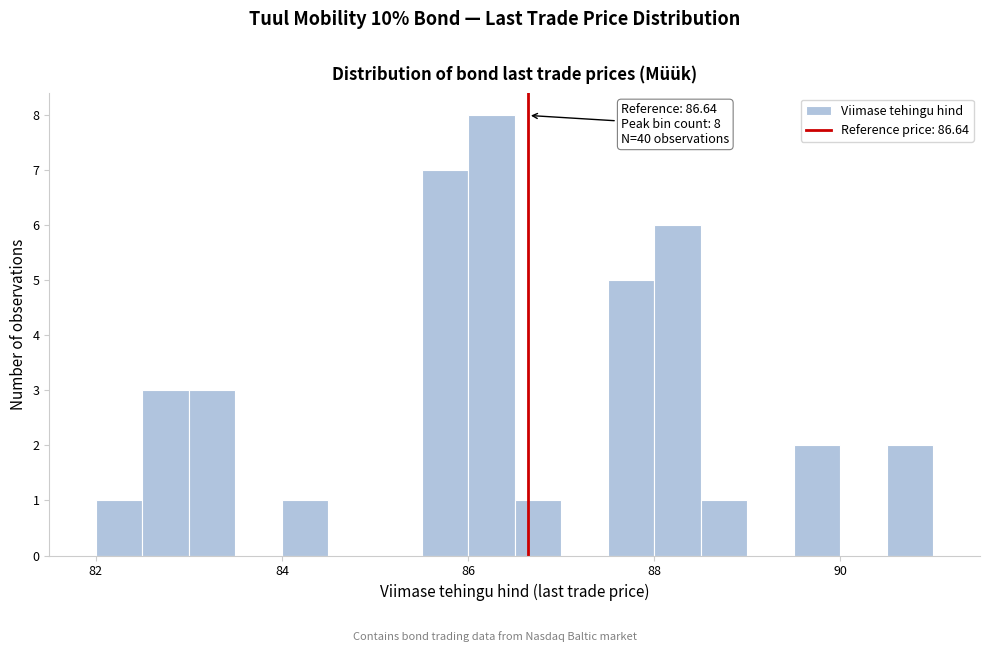

Read against the x-axis, roughly where is the centre of the tallest bar?

86.2